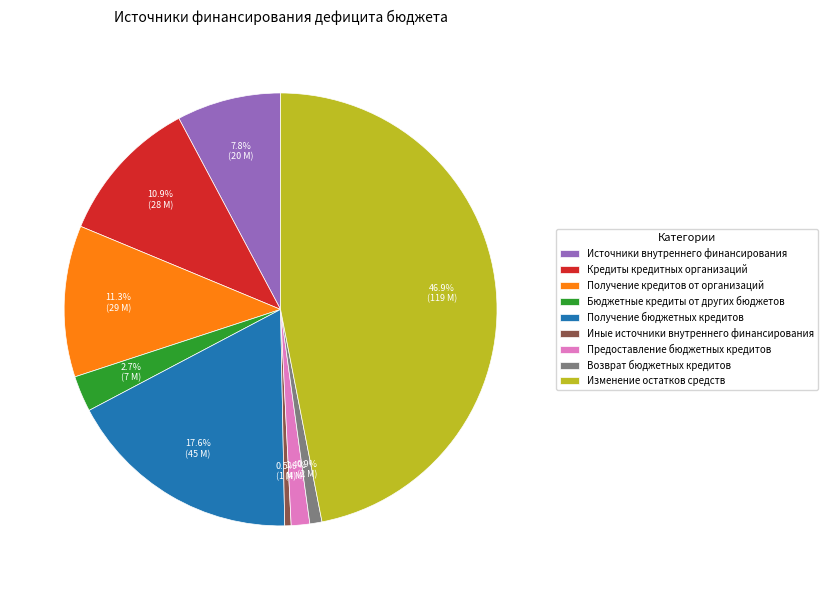

Does any single category account for the majority?

No